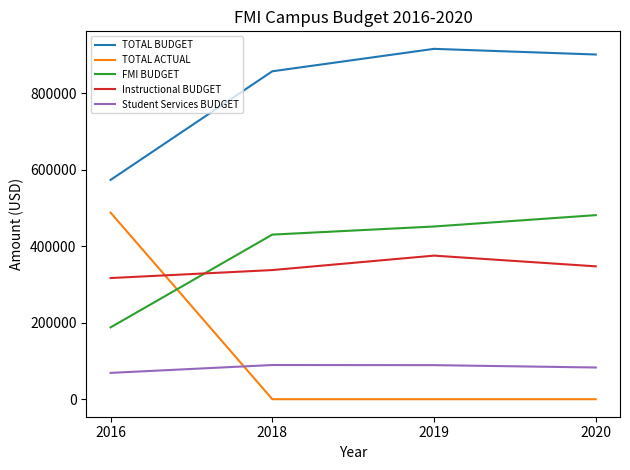

What is the lowest value of the Instructional BUDGET series?

317032.0